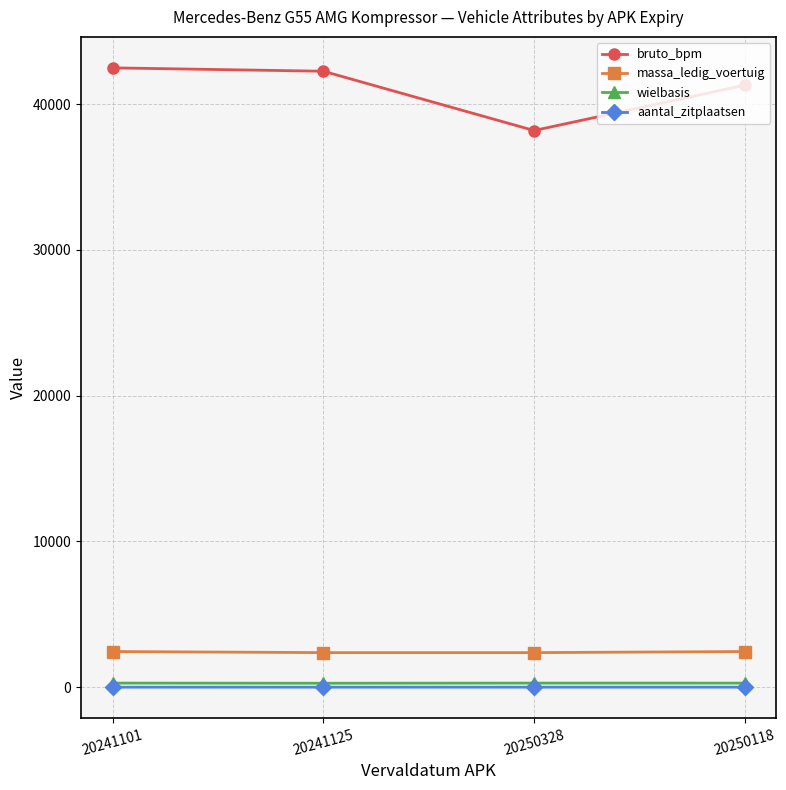

How many interior local valleys does the bruto_bpm series have?

1